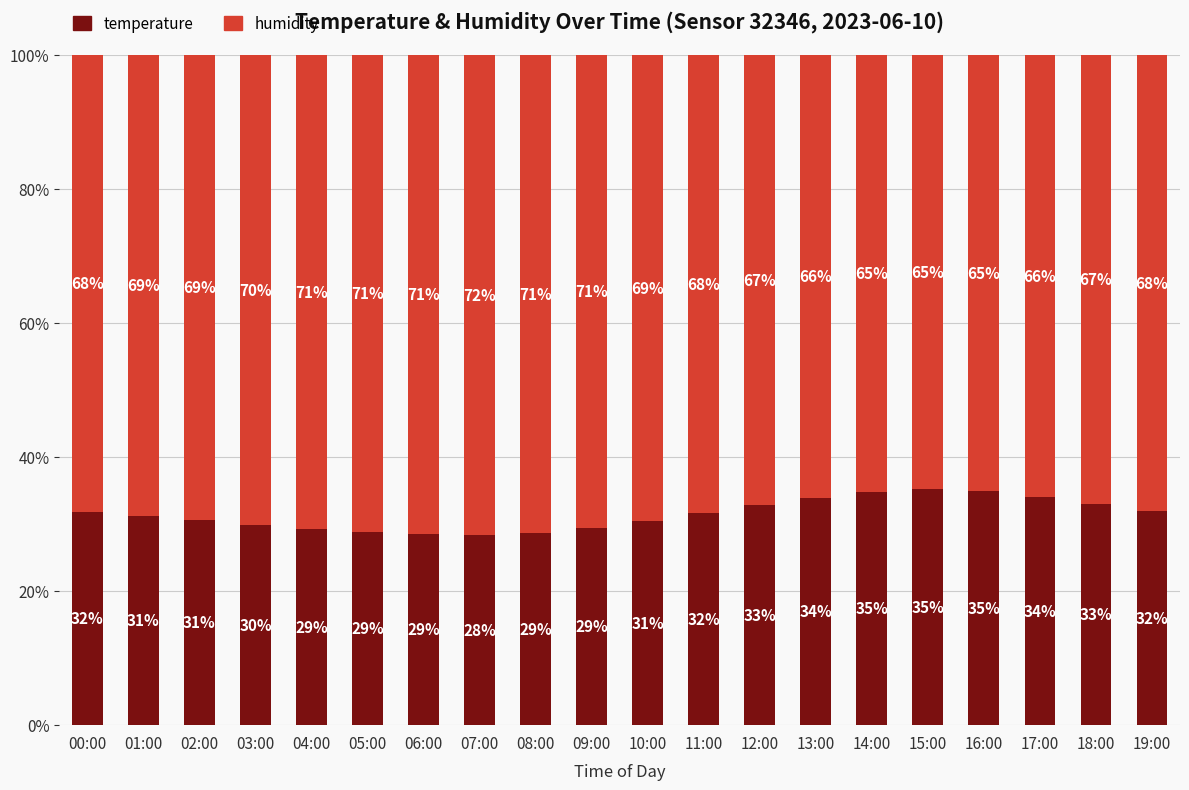

What is the total value across all series at 12:00?

100.0